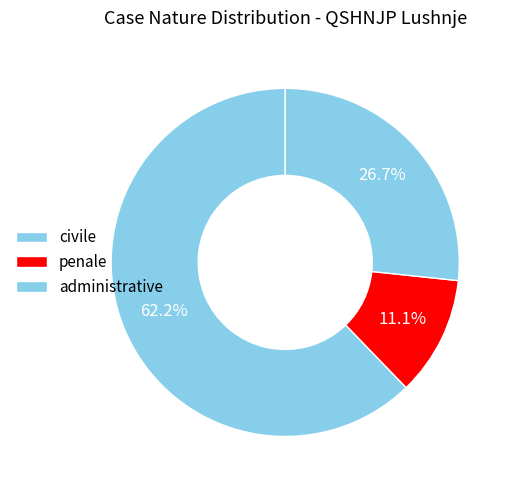

How many segments does this pie chart have?

3